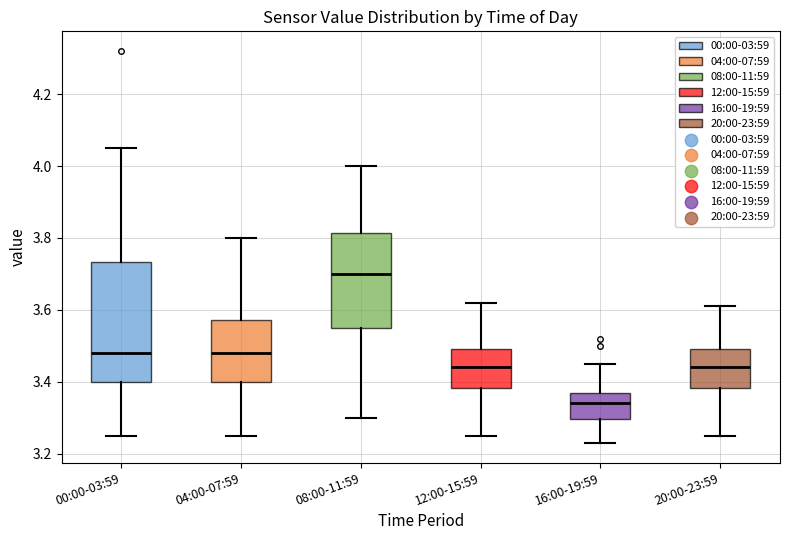

Comparing the boxes themselves (not the whiskers), which one is the tallest?

00:00-03:59